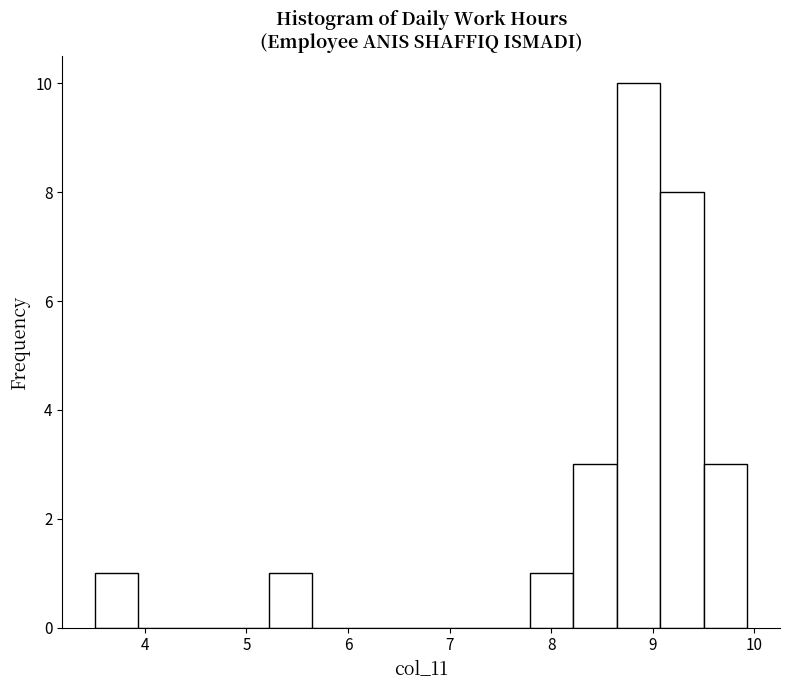

Reading left to right, transcribe this chart: for each bar, give the range it covers on the x-axis and its height. Neither the bar edges nor the heights are printed on the chart, so give them approximately, as read against the axes.

3.5 to 3.9: 1
3.9 to 4.4: 0
4.4 to 4.8: 0
4.8 to 5.2: 0
5.2 to 5.7: 1
5.7 to 6.1: 0
6.1 to 6.5: 0
6.5 to 6.9: 0
6.9 to 7.4: 0
7.4 to 7.8: 0
7.8 to 8.2: 1
8.2 to 8.6: 3
8.6 to 9.1: 10
9.1 to 9.5: 8
9.5 to 9.9: 3